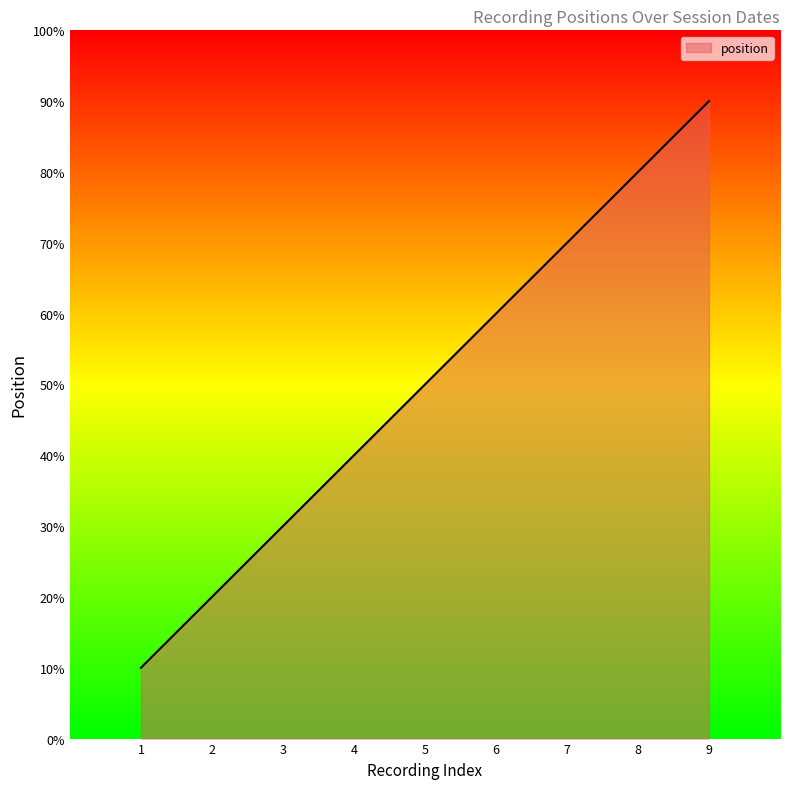

List the labels in order of value, smallest first.

1, 2, 3, 4, 5, 6, 7, 8, 9